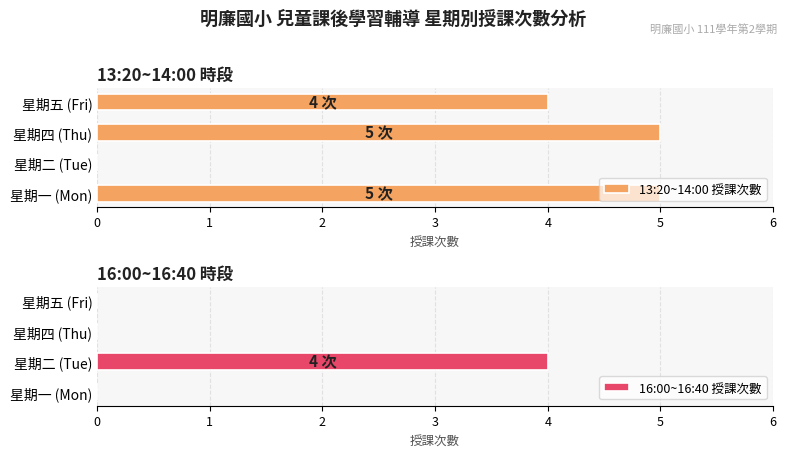

Reading left to right, extract all data points from this chart.

13:20~14:00 授課次數: 0=5	1=0	2=5	3=4
16:00~16:40 授課次數: 0=0	1=4	2=0	3=0